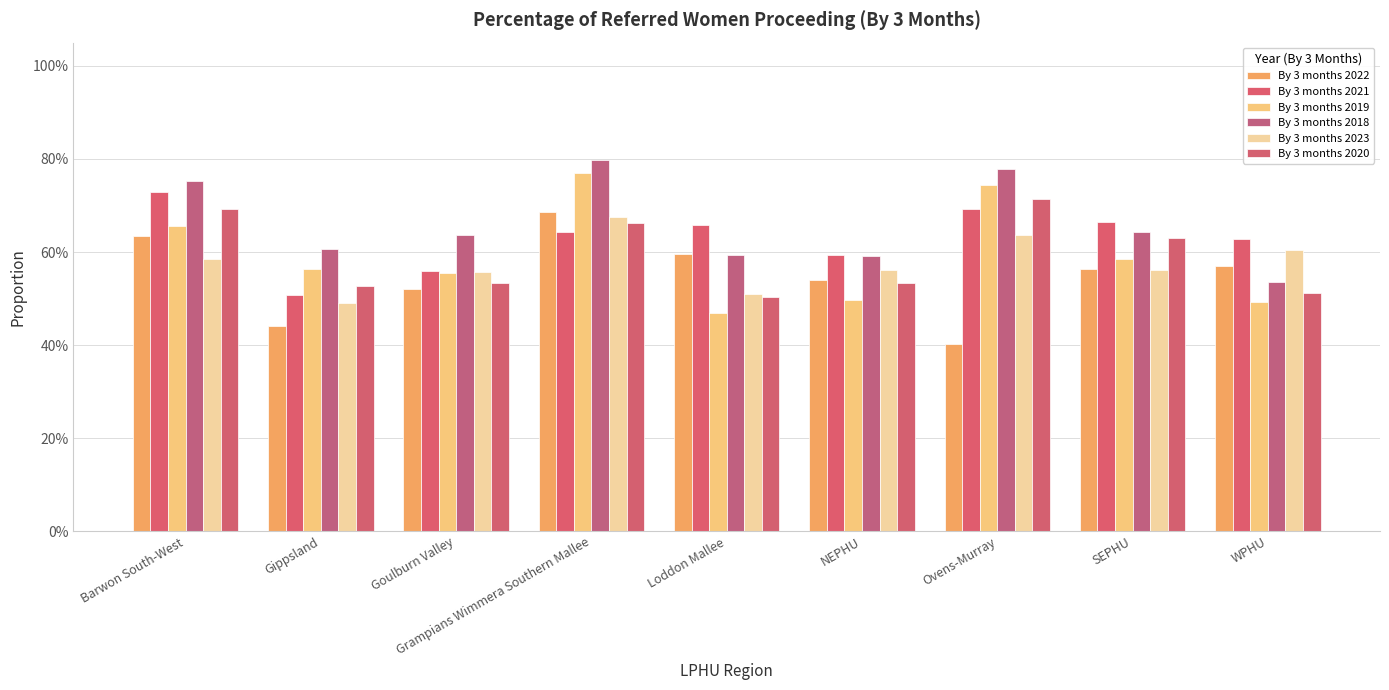

Does the chart contain stacked bars?

No